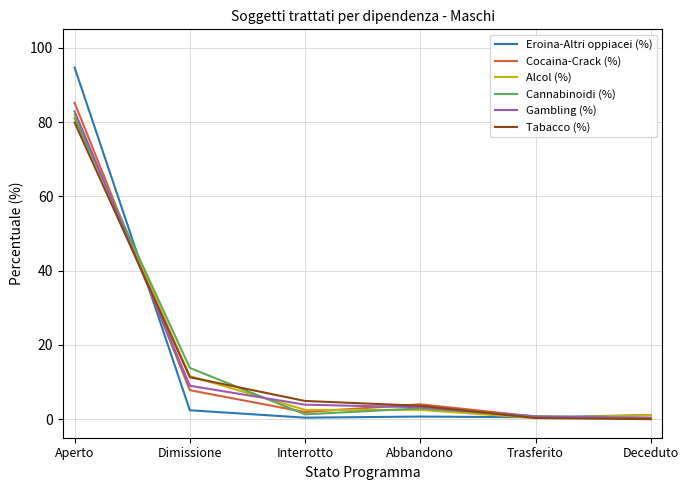

What is the maximum value for Eroina-Altri oppiacei (%)?

94.7